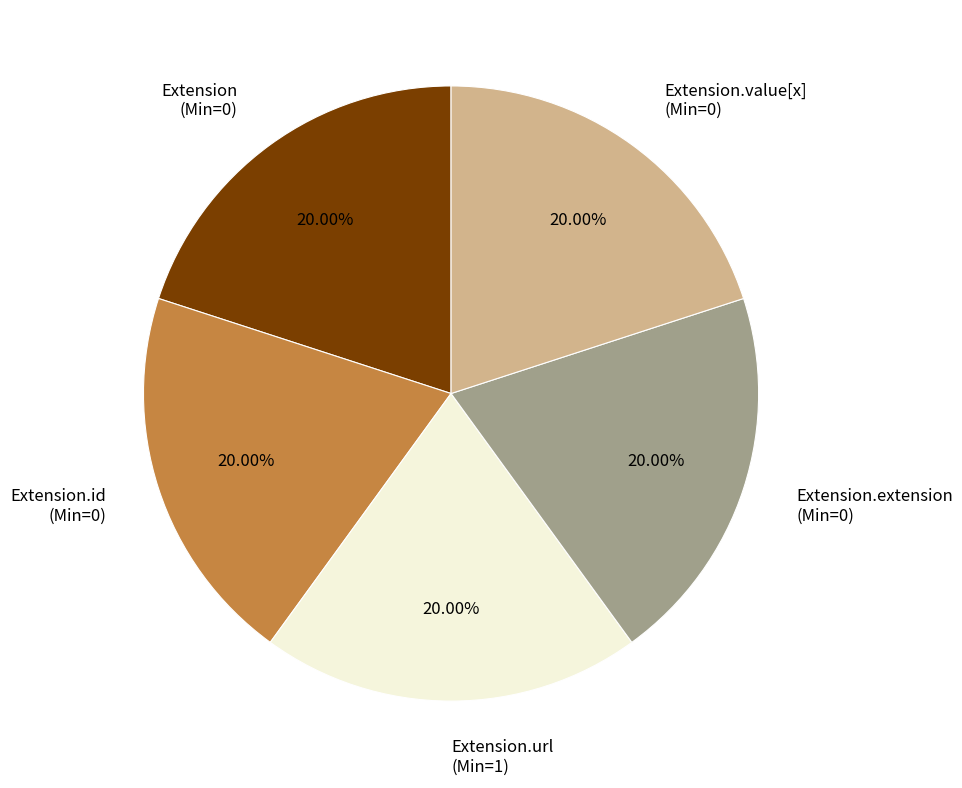

Does Extension.extension (Min=0) represent more than half of the total?

No